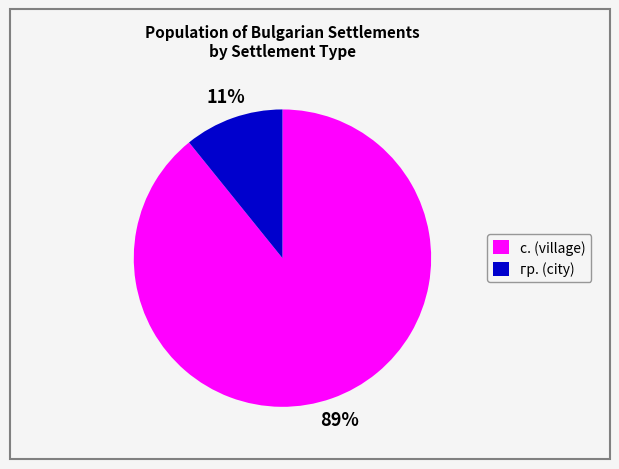

Which has a higher value, с. (village) or гр. (city)?

с. (village)